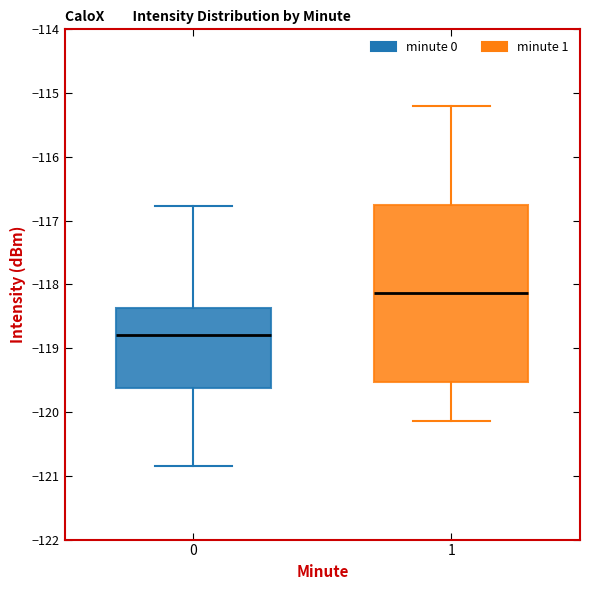

Which box's median line is the highest?

1